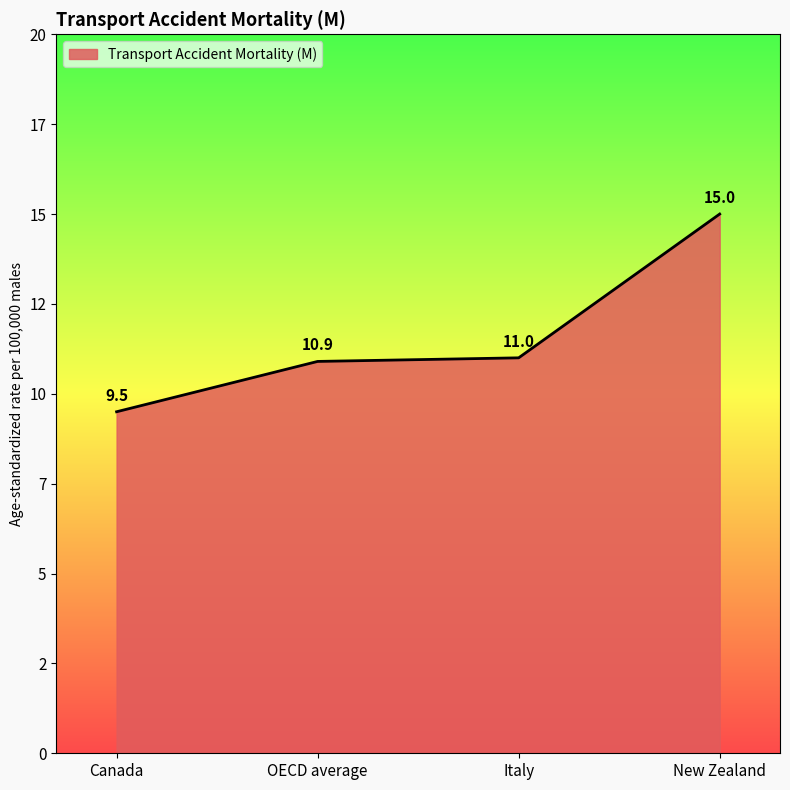

Does the chart have visible grid lines?

No